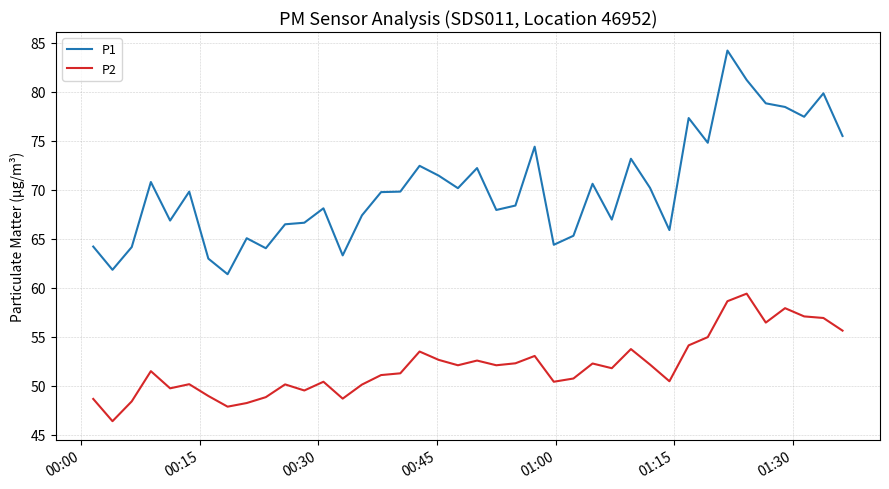

List the series in order of their overall mean, lowest first.

P2, P1